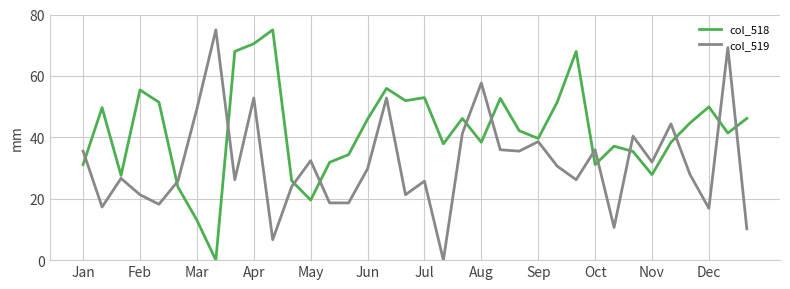

What is the greatest value displayed?

75.0